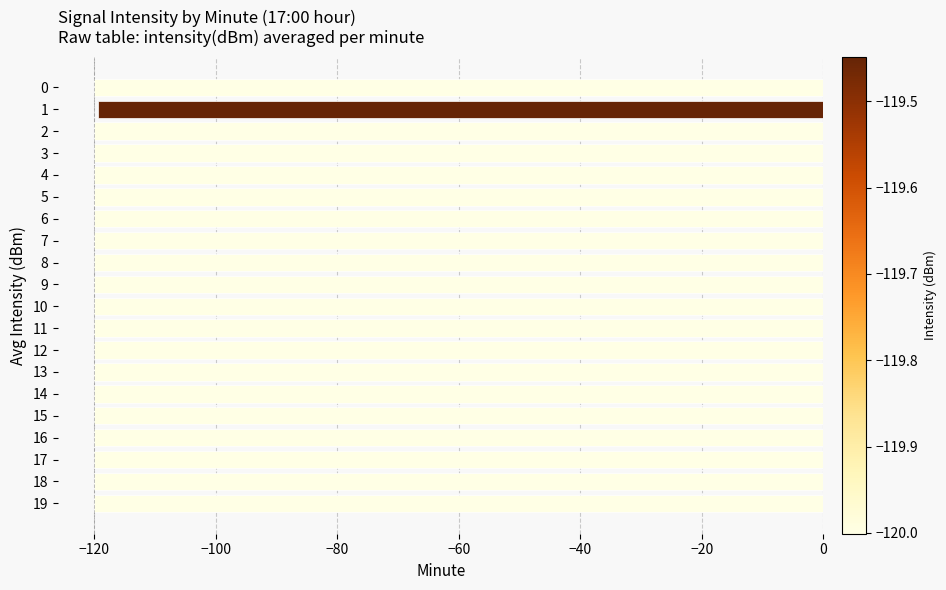

The chart shows a value of -120.0 at 15. True or false?

True